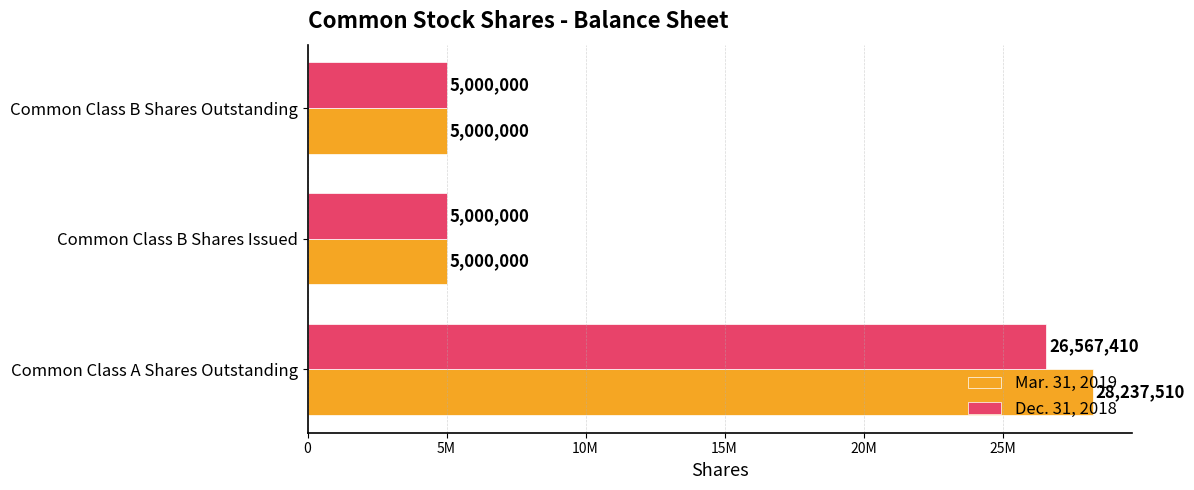

What are all the series names shown in the legend?

Mar. 31, 2019, Dec. 31, 2018